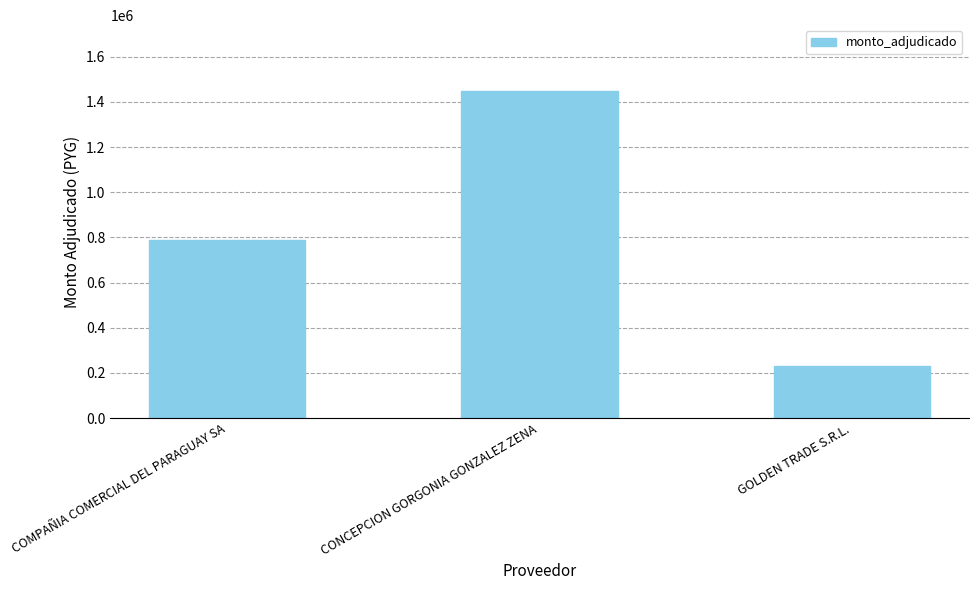

List the labels in order of value, largest first.

CONCEPCION GORGONIA GONZALEZ ZENA, COMPAÑIA COMERCIAL DEL PARAGUAY SA, GOLDEN TRADE S.R.L.